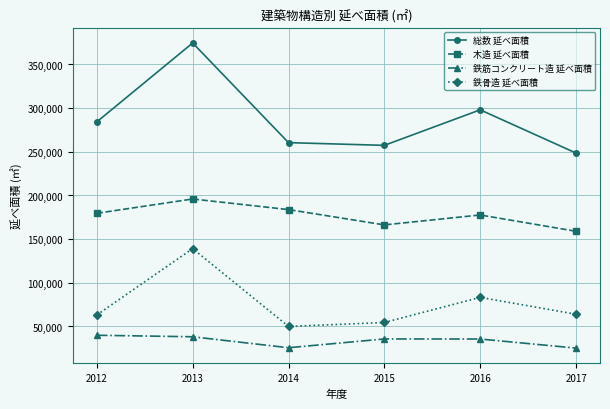

Rank the series by their average value, from highest to lowest.

総数 延べ面積, 木造 延べ面積, 鉄骨造 延べ面積, 鉄筋コンクリート造 延べ面積